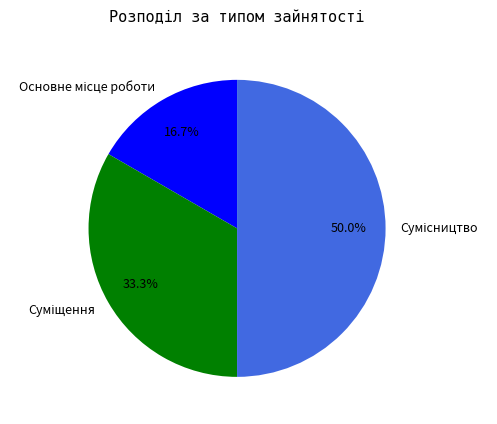

How many slices are in this pie chart?

3